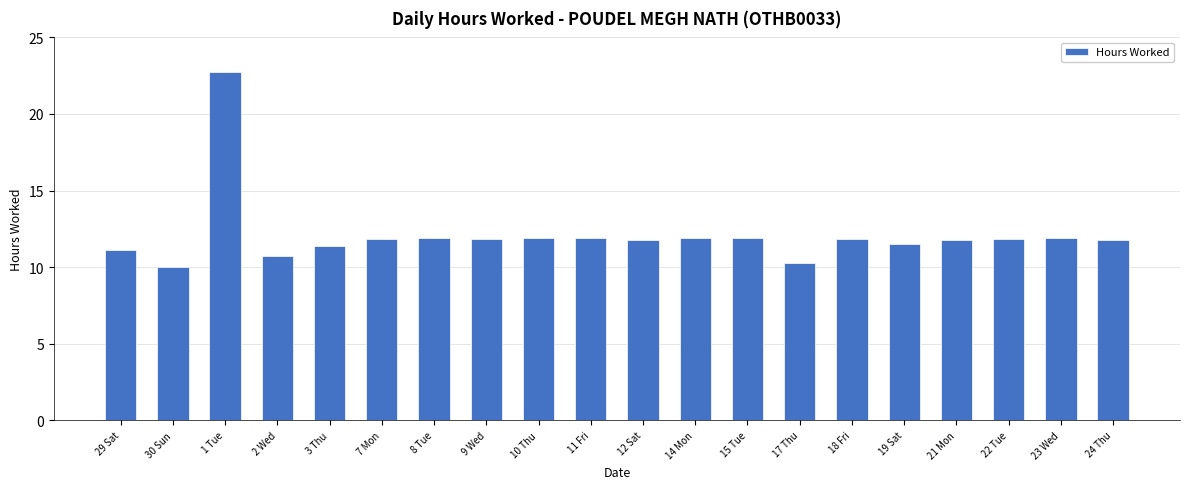

Approximately how many times larger is the value at 3 Thu compared to 14 Mon?

1.0